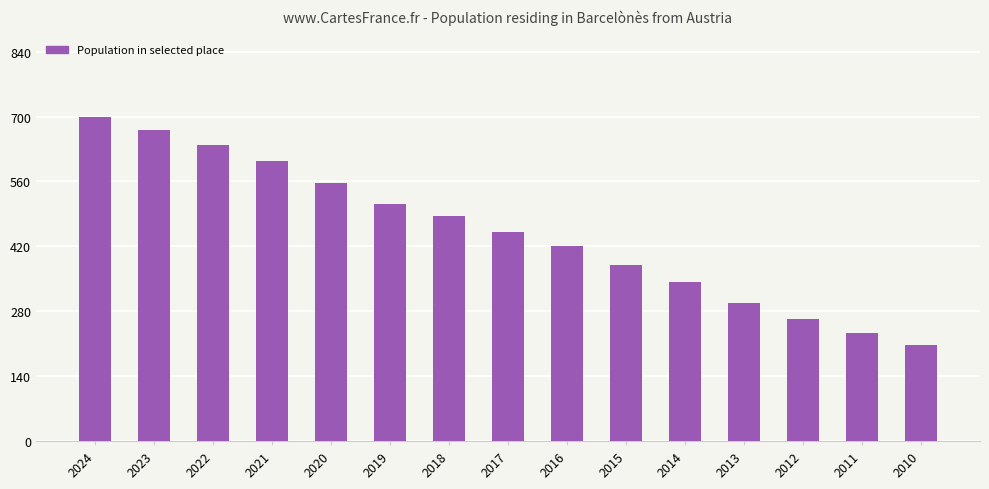

What value does the data have at 2021, to the nearest 10?

600